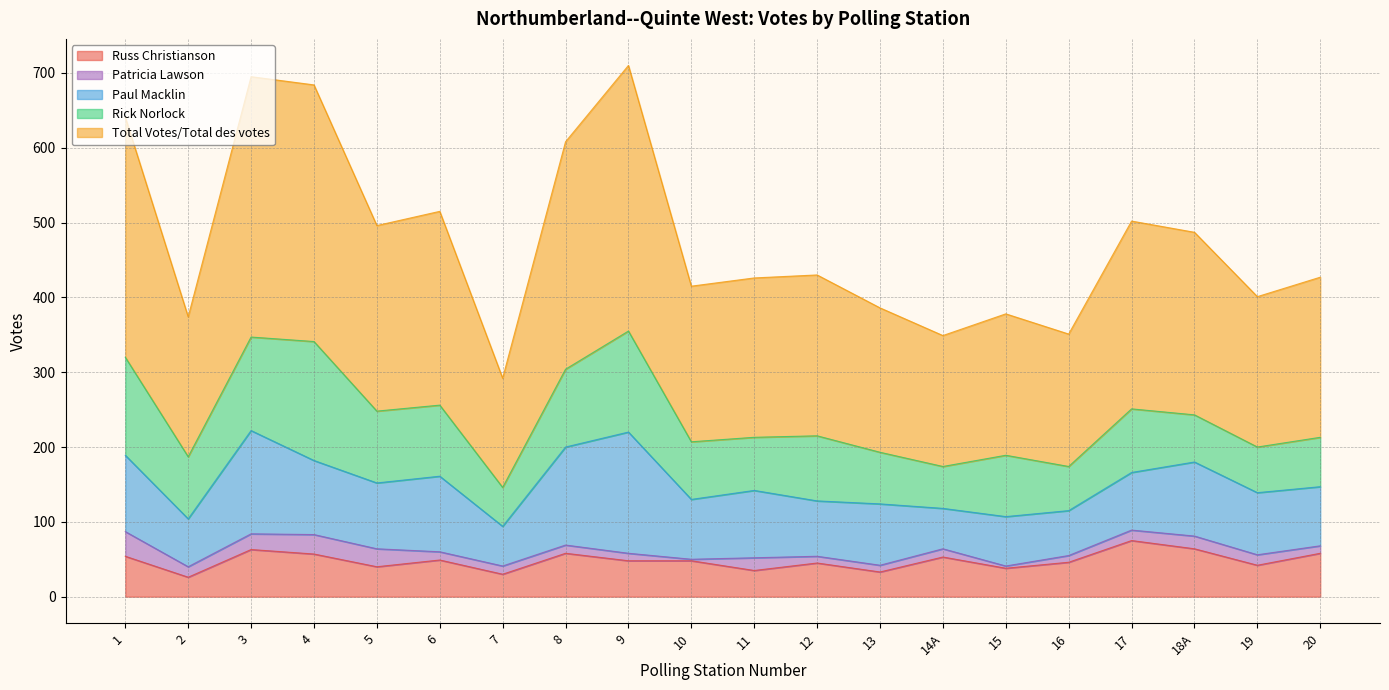

What is the difference between the maximum and minimum values in the Patricia Lawson series?

31